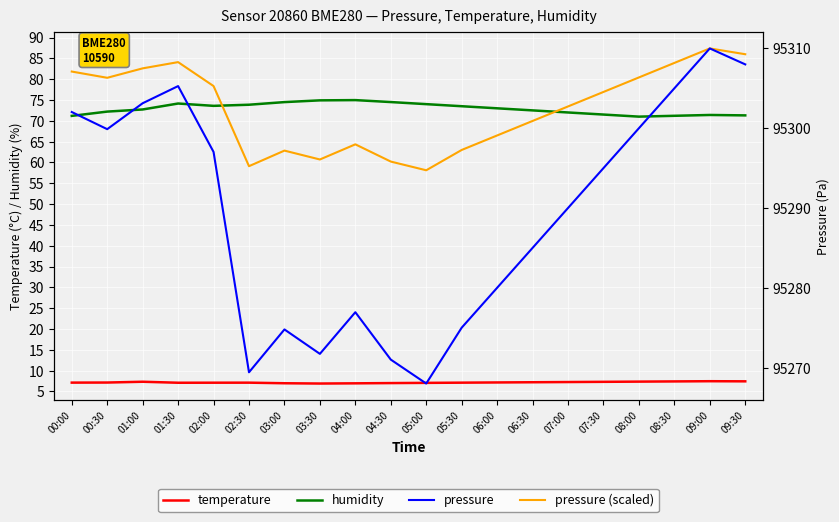

True or false: temperature and pressure (scaled) intersect in this chart.

False